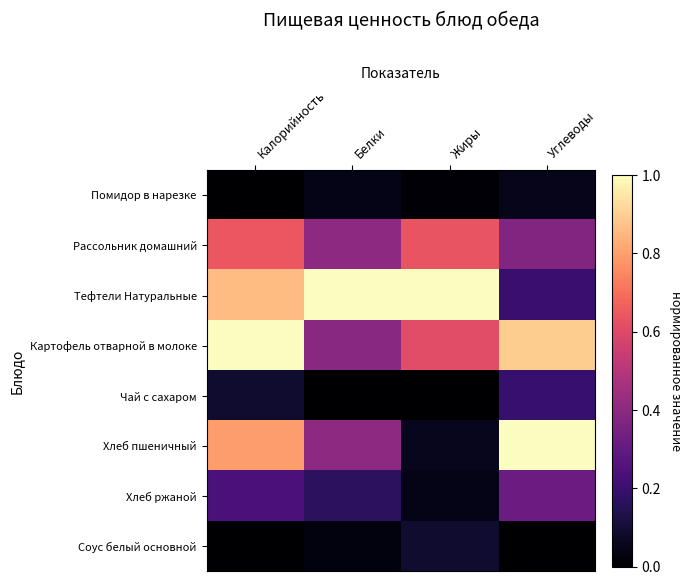

Which series has the widest spread of values?

Хлеб пшеничный